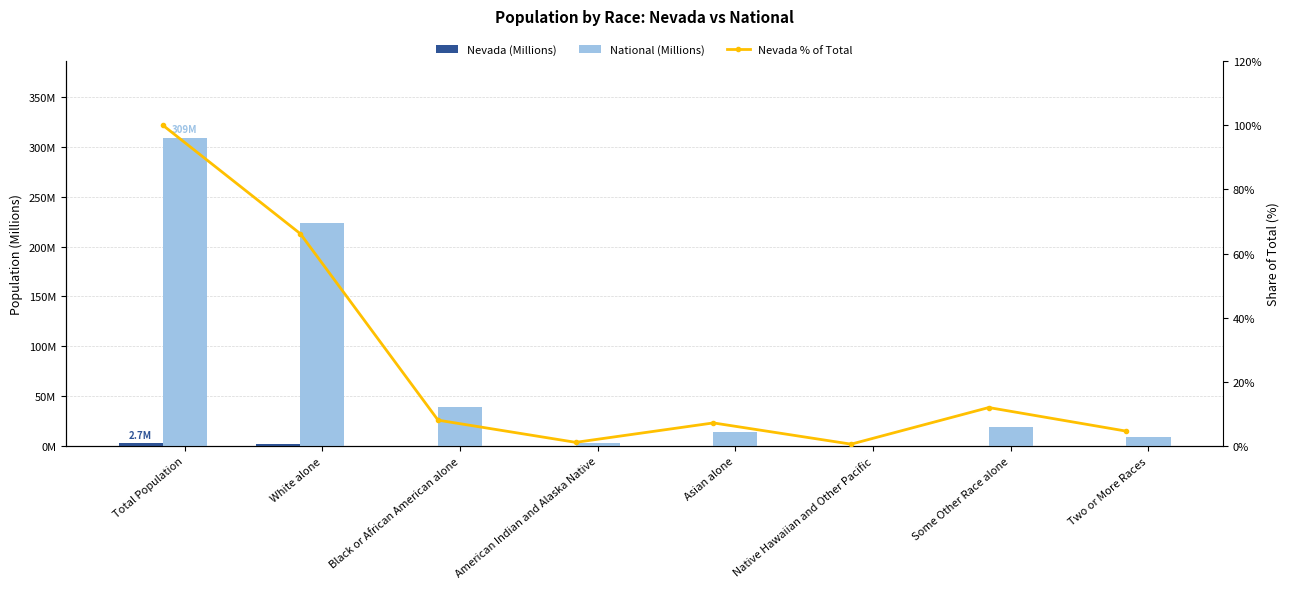

Which series has the largest total across all categories?

National (Millions)